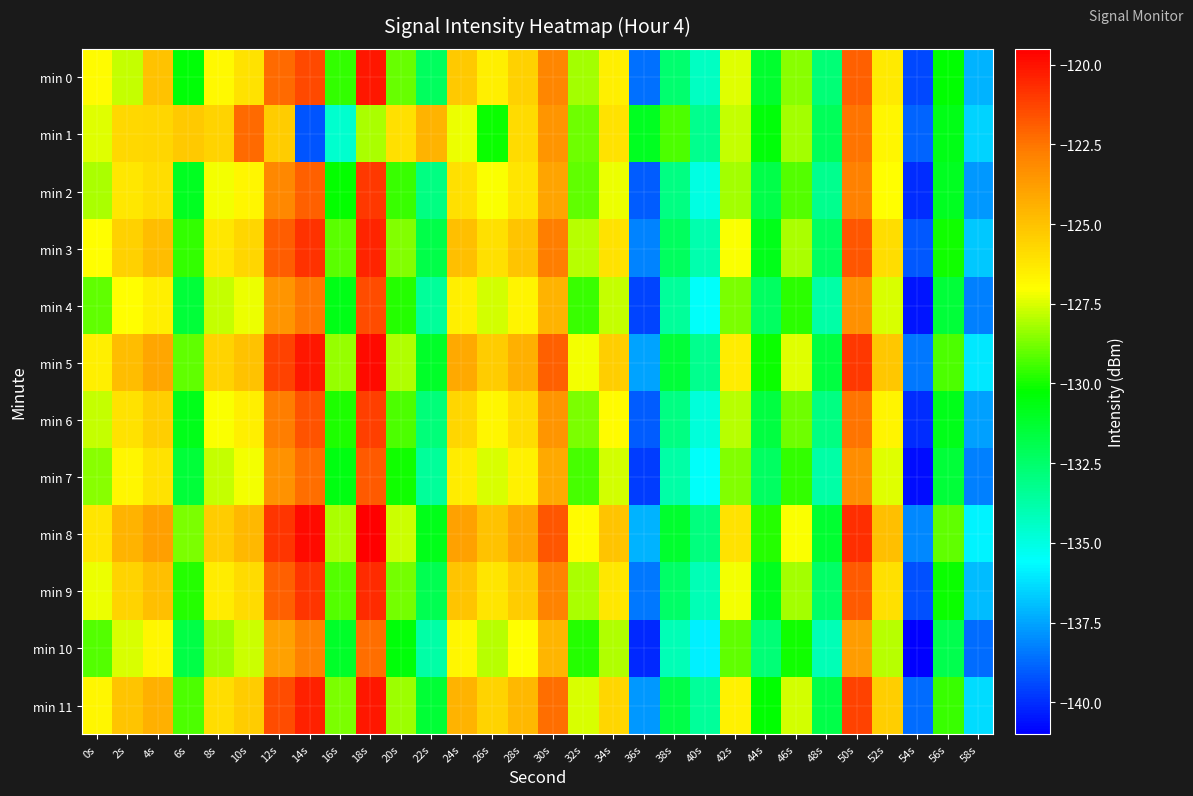

Which has a higher value, 58s or 20s?

20s